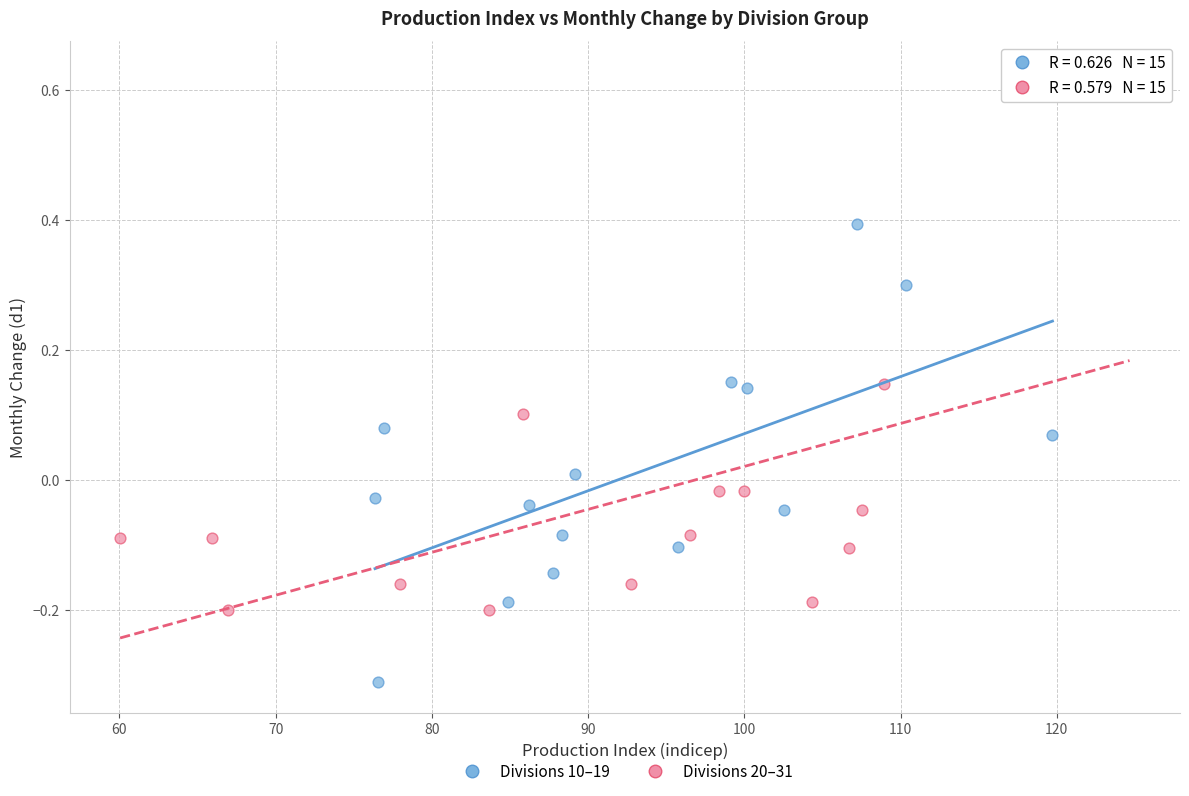

Which series contains the highest Y value?

Divisions 20–31